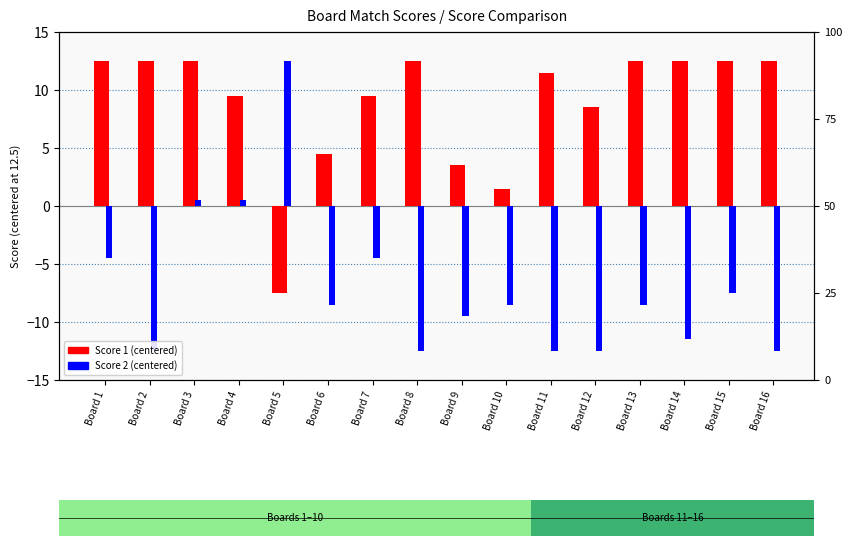

At which label does Score 1 (centered) reach its peak?

Board 1